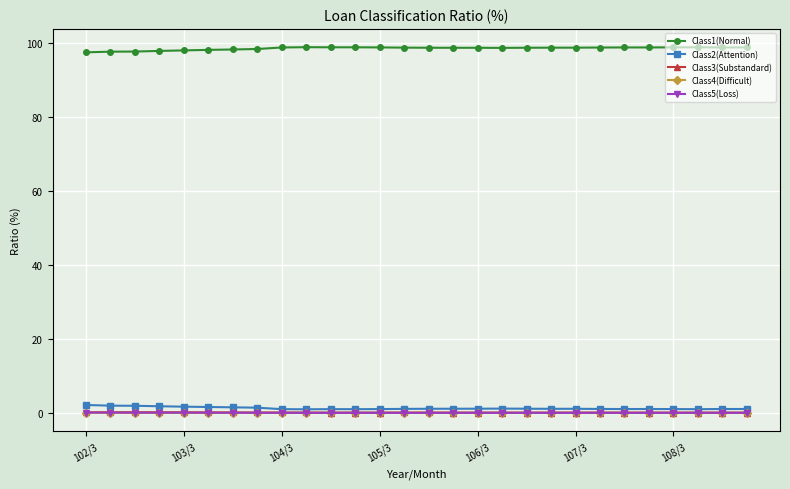

At how many categories does at least one series exceed 7?

28